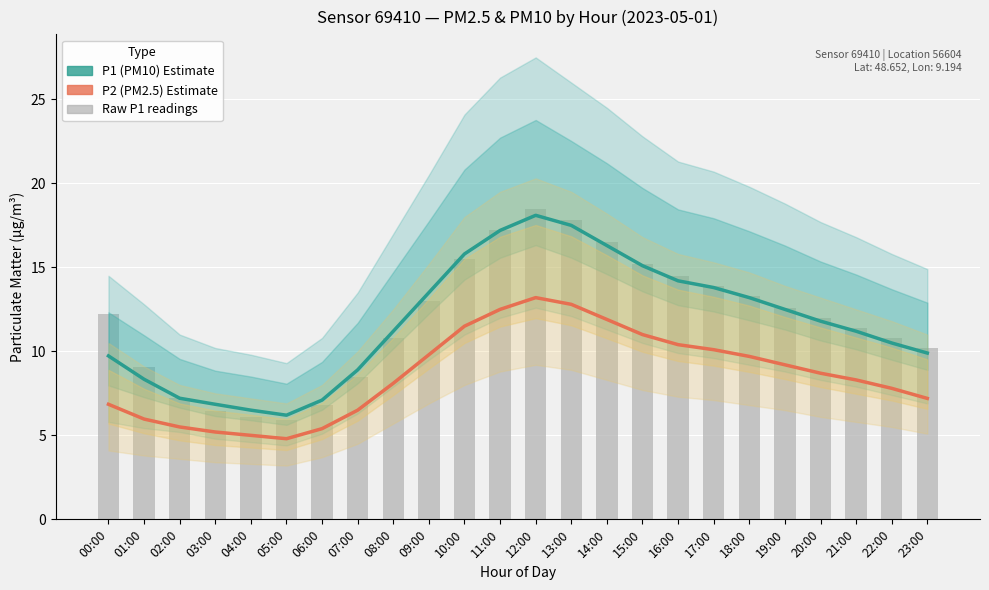

List the series in order of their peak value, highest first.

Raw P1 readings, P1 (PM10) Estimate, P2 (PM2.5) Estimate